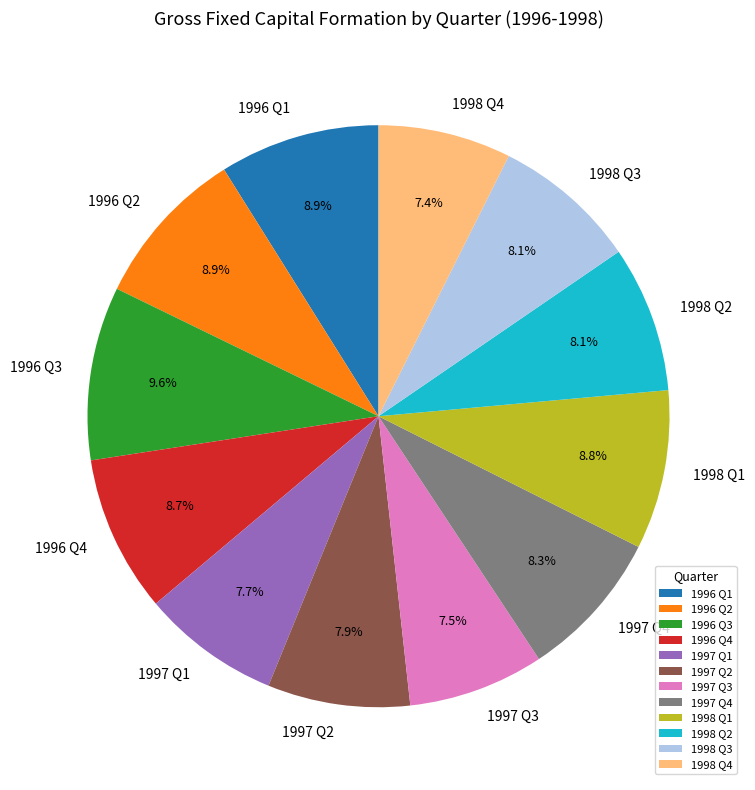

Does any single category account for the majority?

No